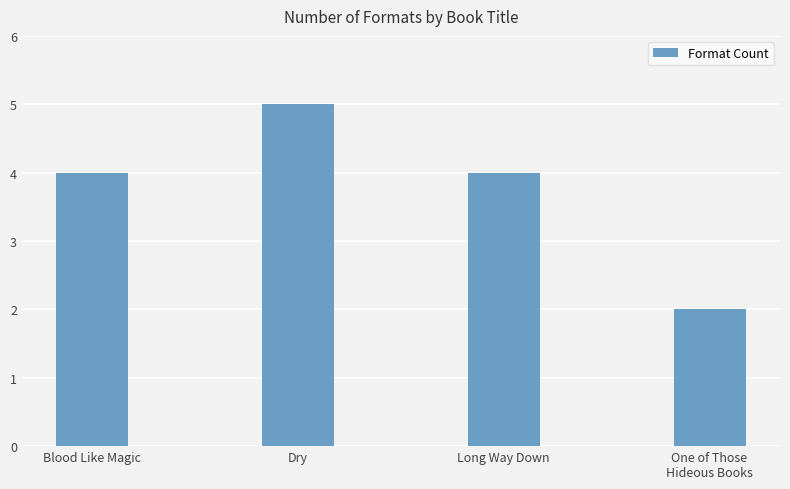

What is the change in value from Dry to One of Those
Hideous Books?

-3